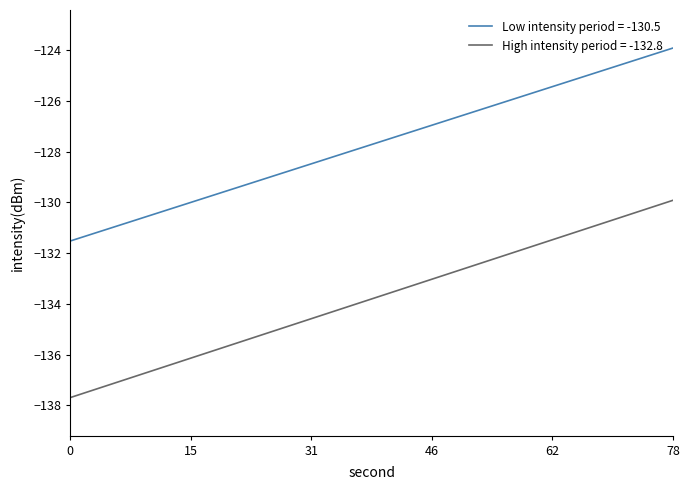

What is the lowest value of the Low intensity period = -130.5 series?

-131.5